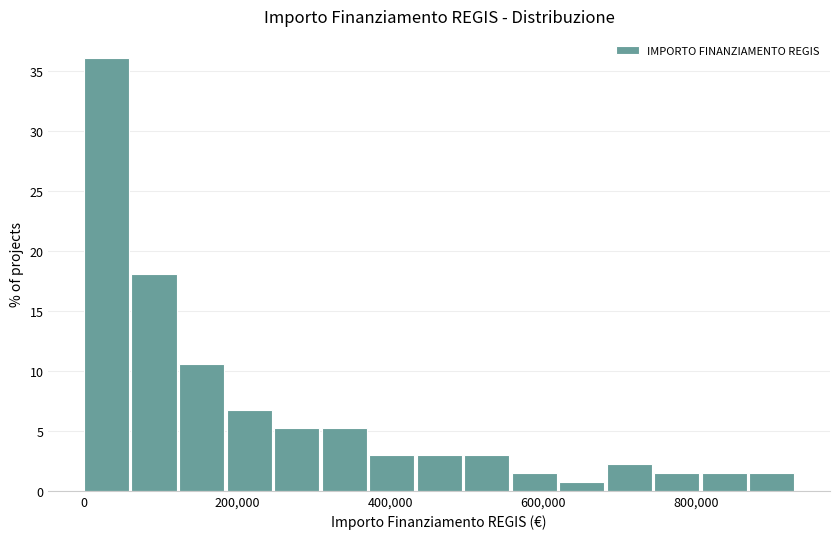

Read against the x-axis, roughly where is the centre of the tallest bar?

20000